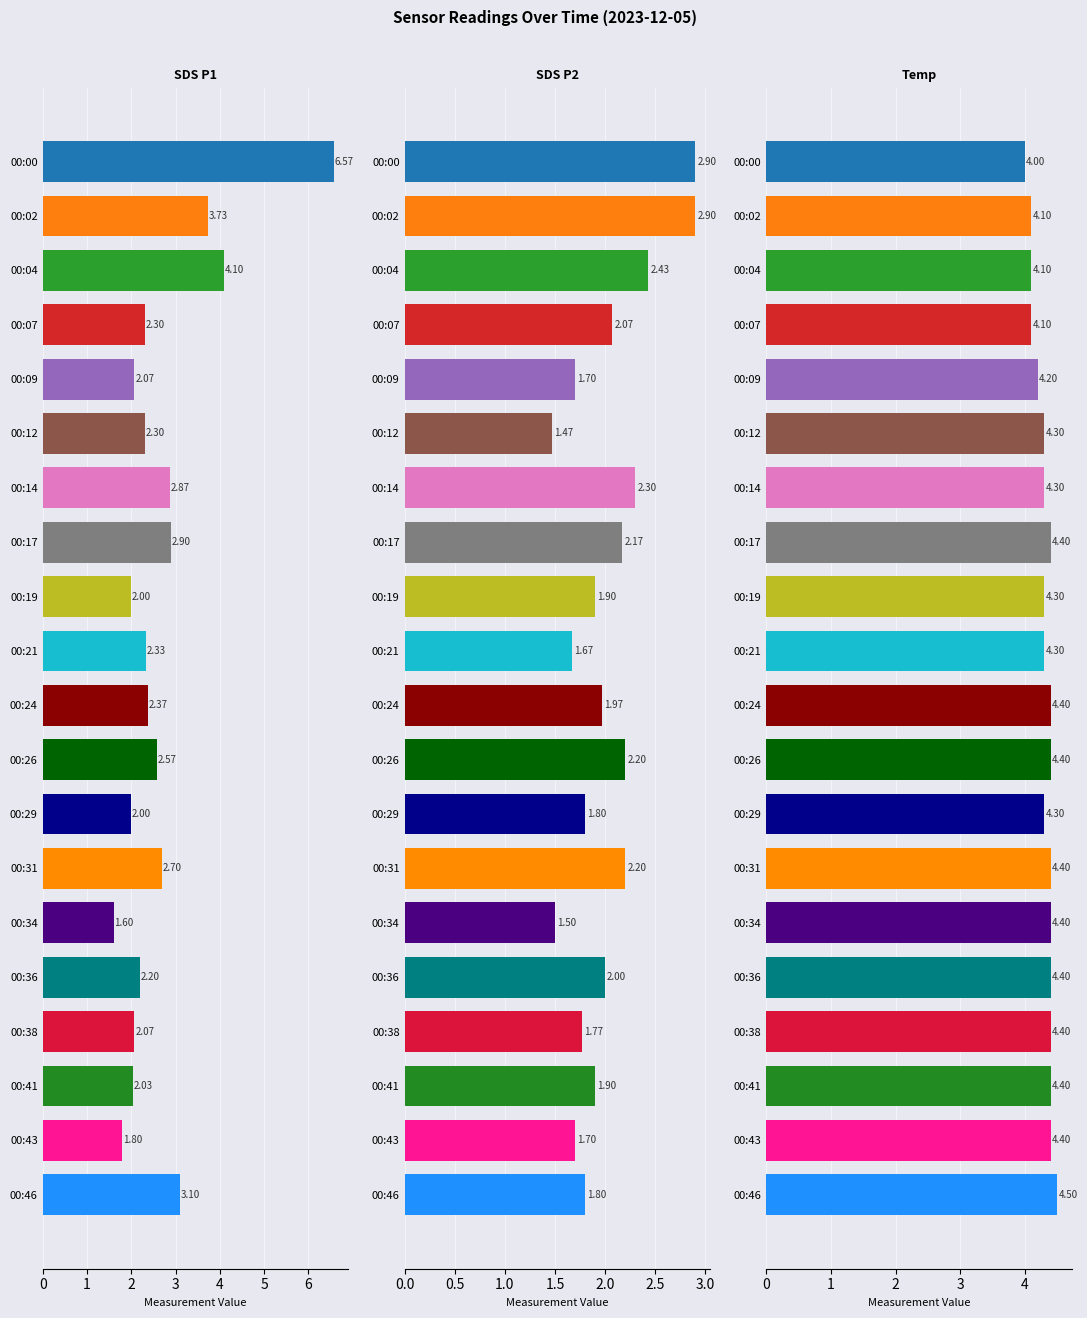

What is the difference between the maximum and second lowest values in the Temp series?

0.4